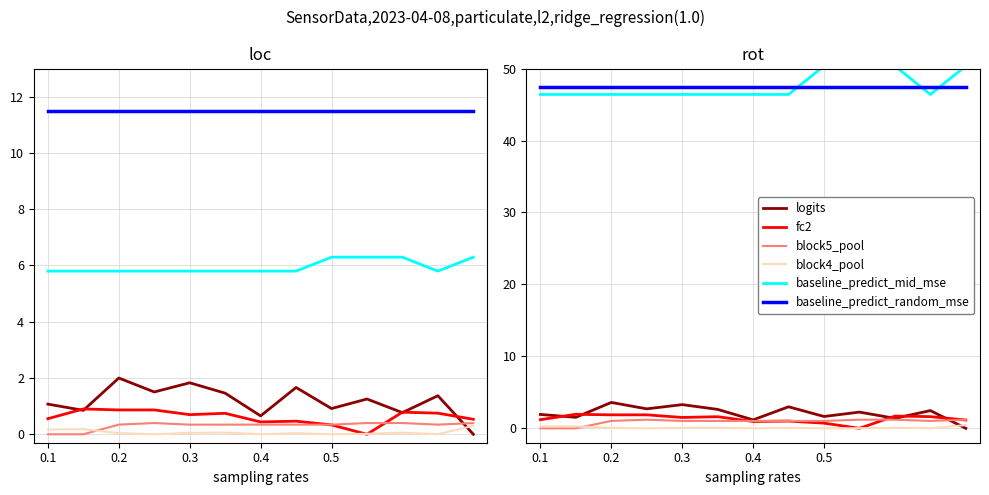

Which series has the largest range (max minus min)?

baseline_predict_mid_mse